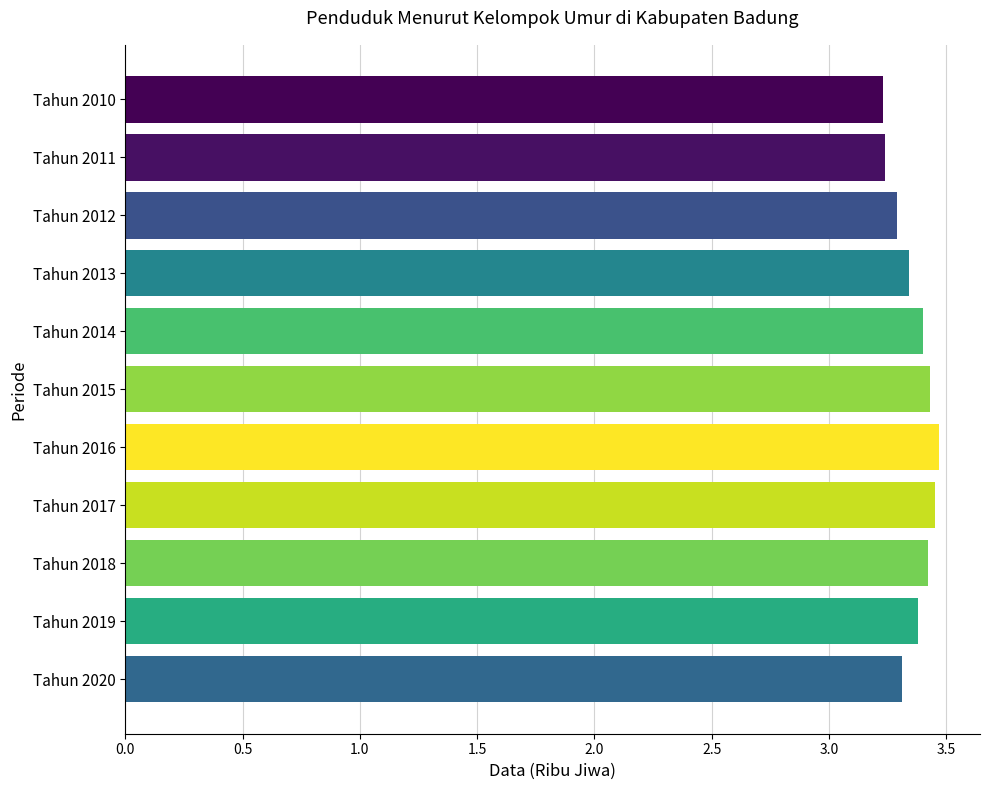

The chart shows a value of 4.7 at Tahun 2012. True or false?

False